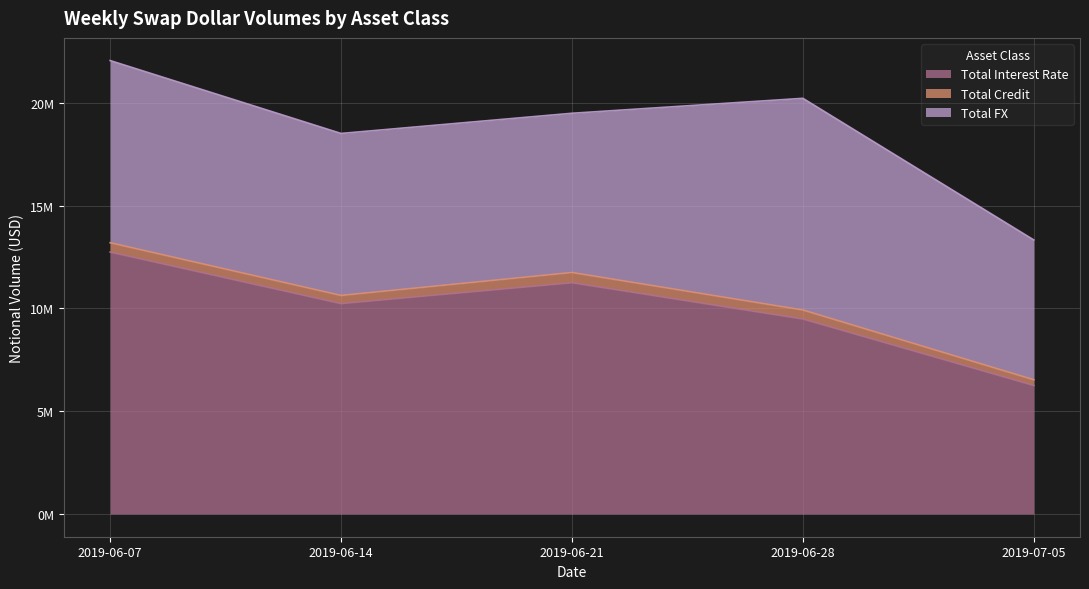

What is the label of the 5th point from the left?

2019-07-05